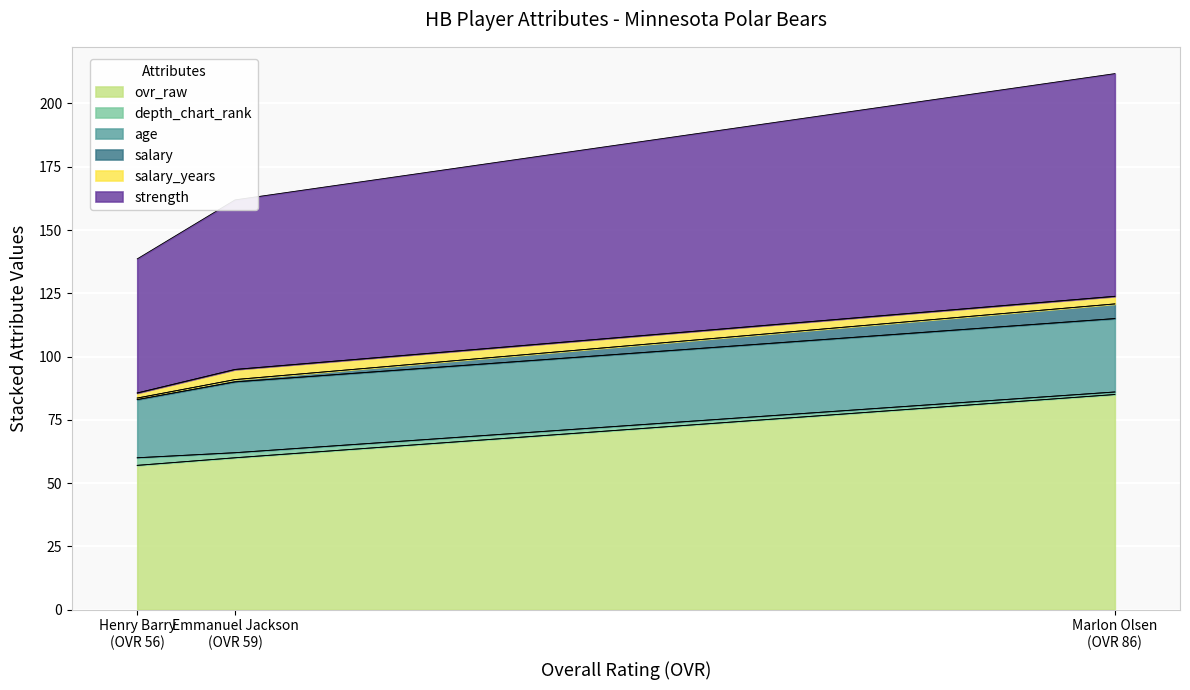

How many values in the ovr_raw series are below 60?

1